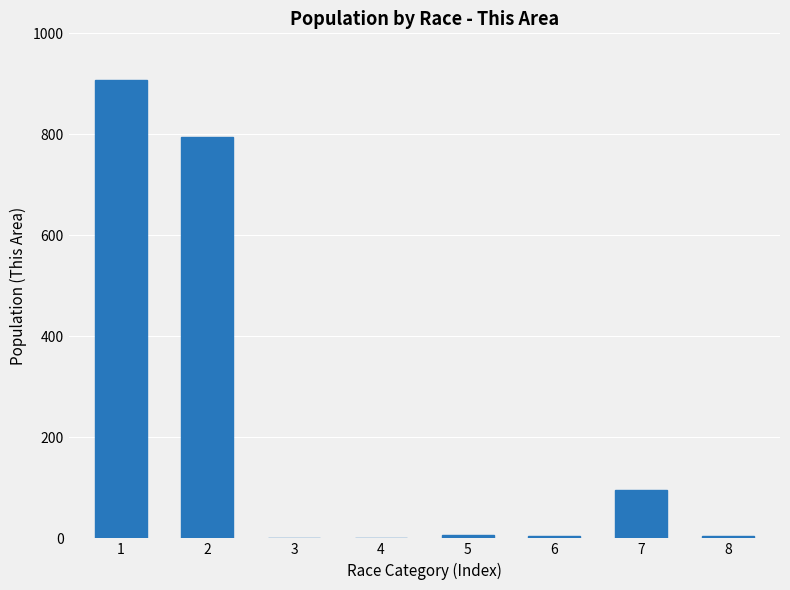

What is the sum of all values?

1814